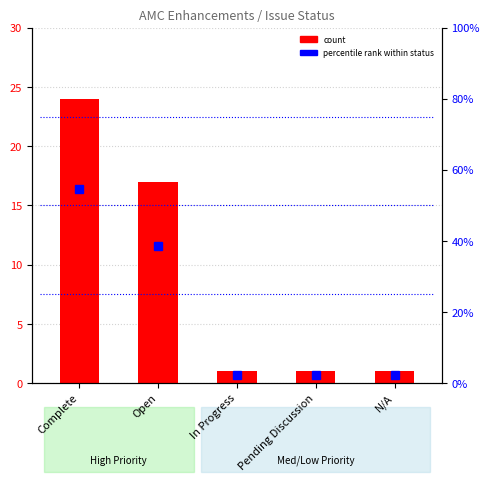

What is the average value of the percentile rank within status series?

20.0